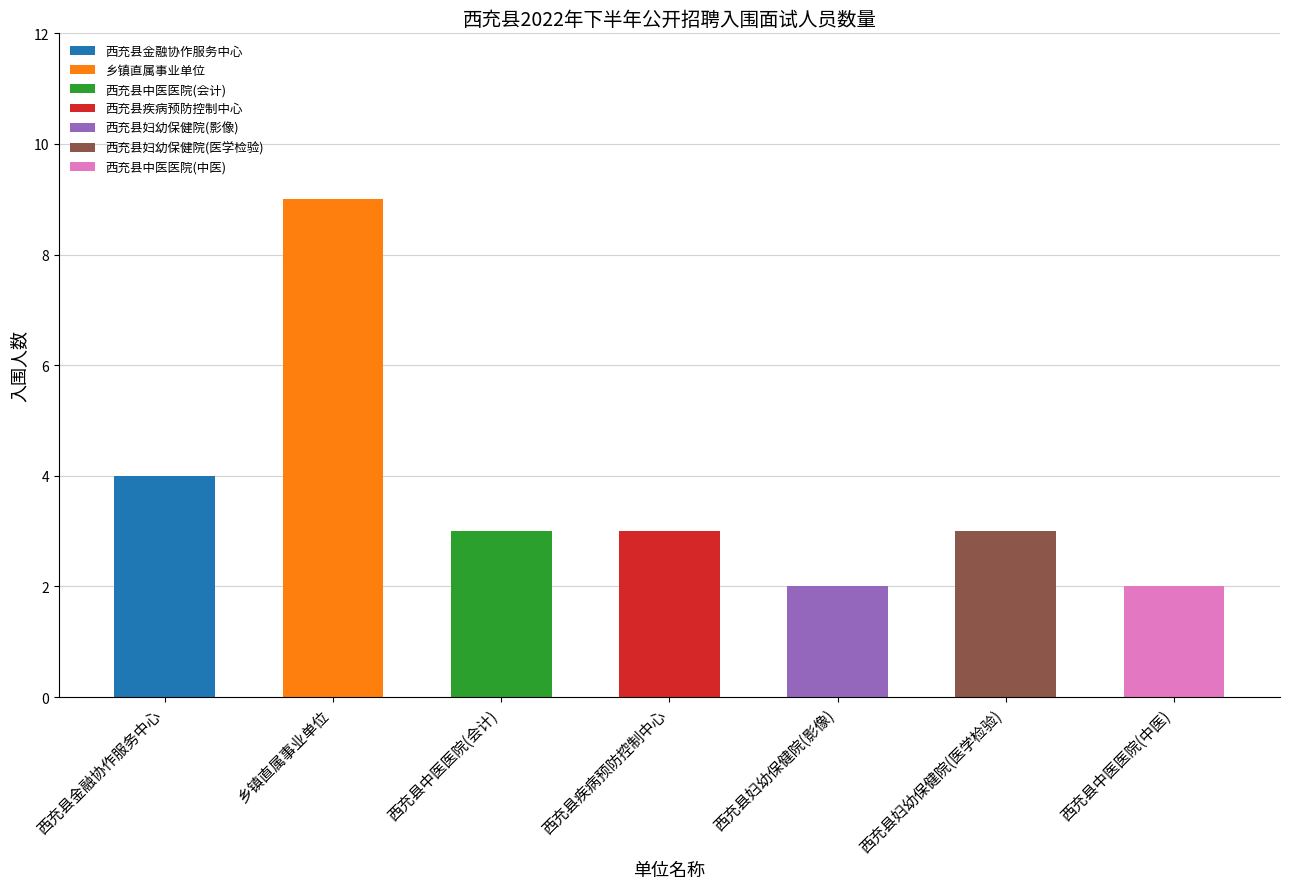

The value at 西充县妇幼保健院(影像) is 3. True or false?

False